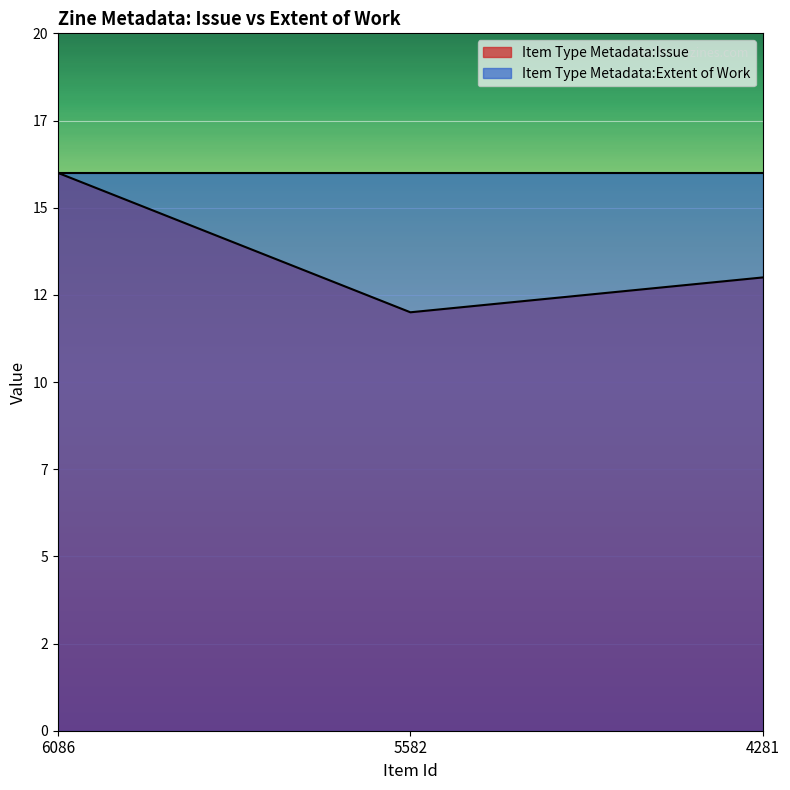

Does the chart display data point markers on the line(s)?

No